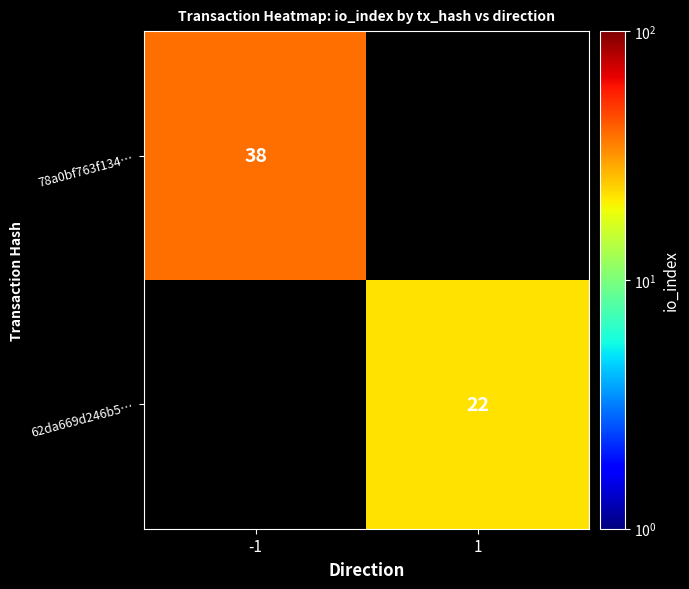

The 78a0bf763f134… series shows 12 at -1. True or false?

False